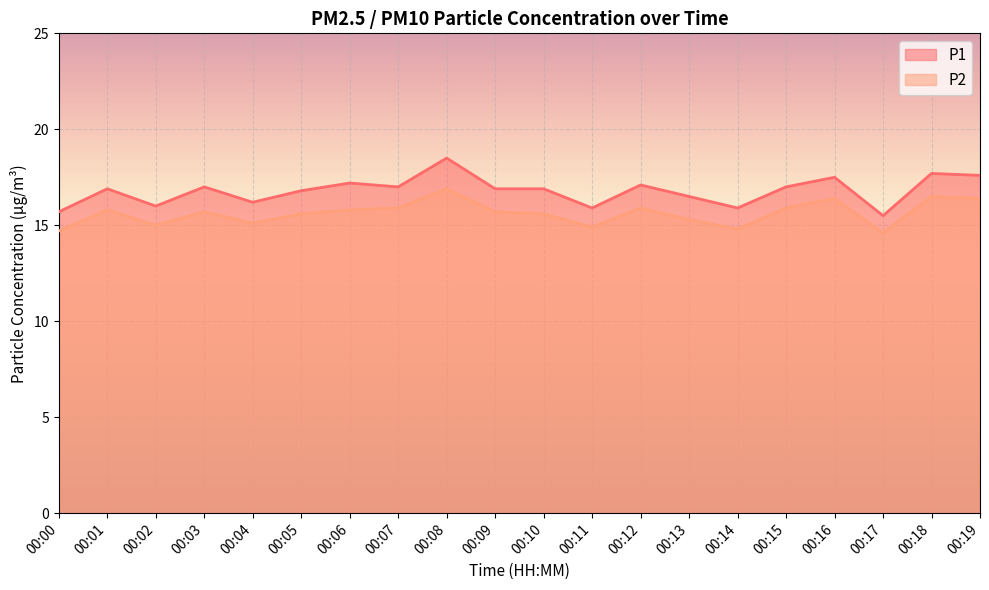

At which category does P2 reach its first local peak?

00:01